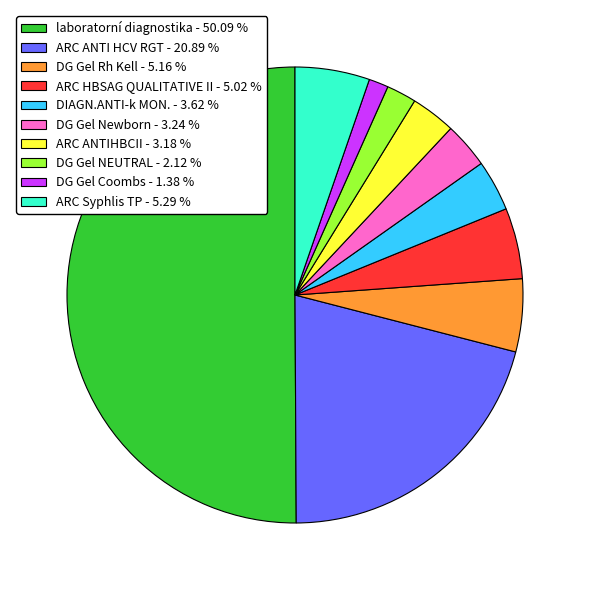

Which category has the smallest portion of the pie?

DG Gel Coombs - 1.38 %